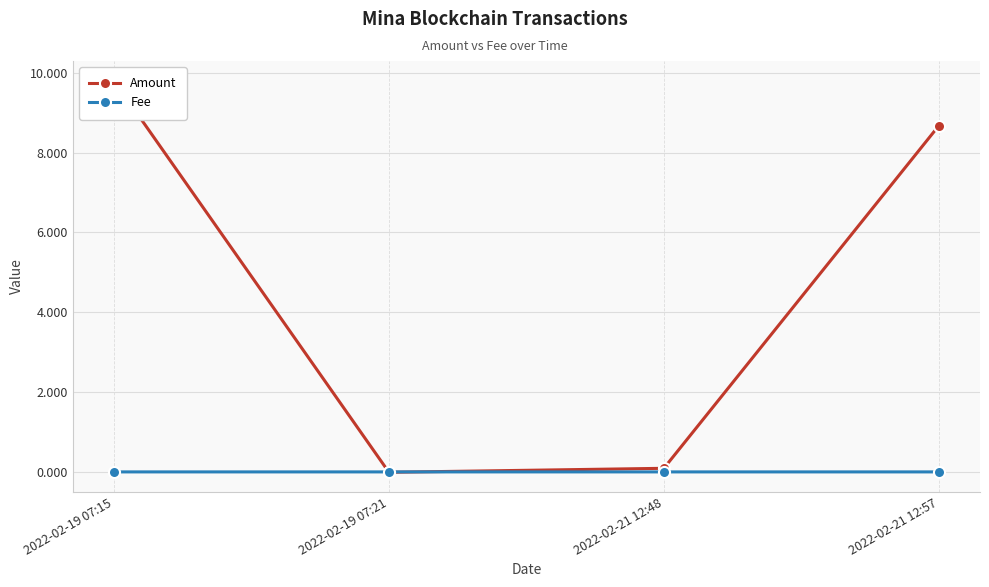

How many intersections are there between Amount and Fee?

2